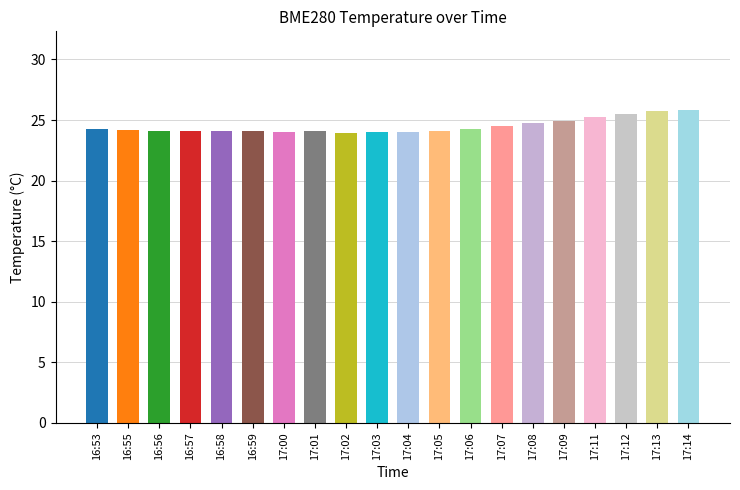

What is the greatest value displayed?

25.9